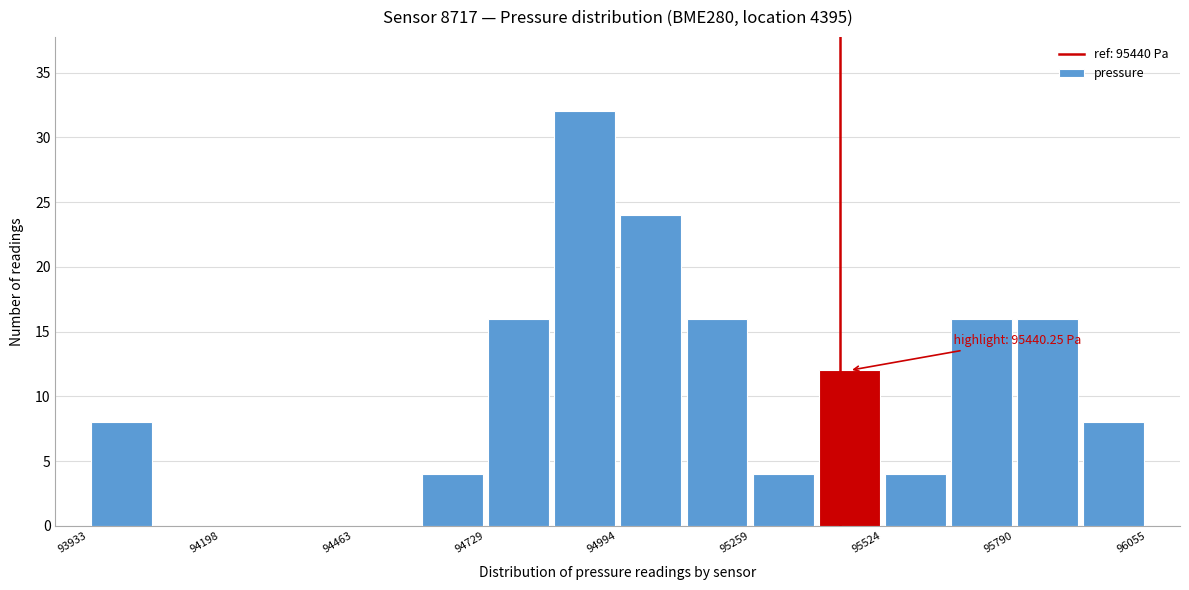

Read against the x-axis, roughly where is the centre of the tallest bar?

94950